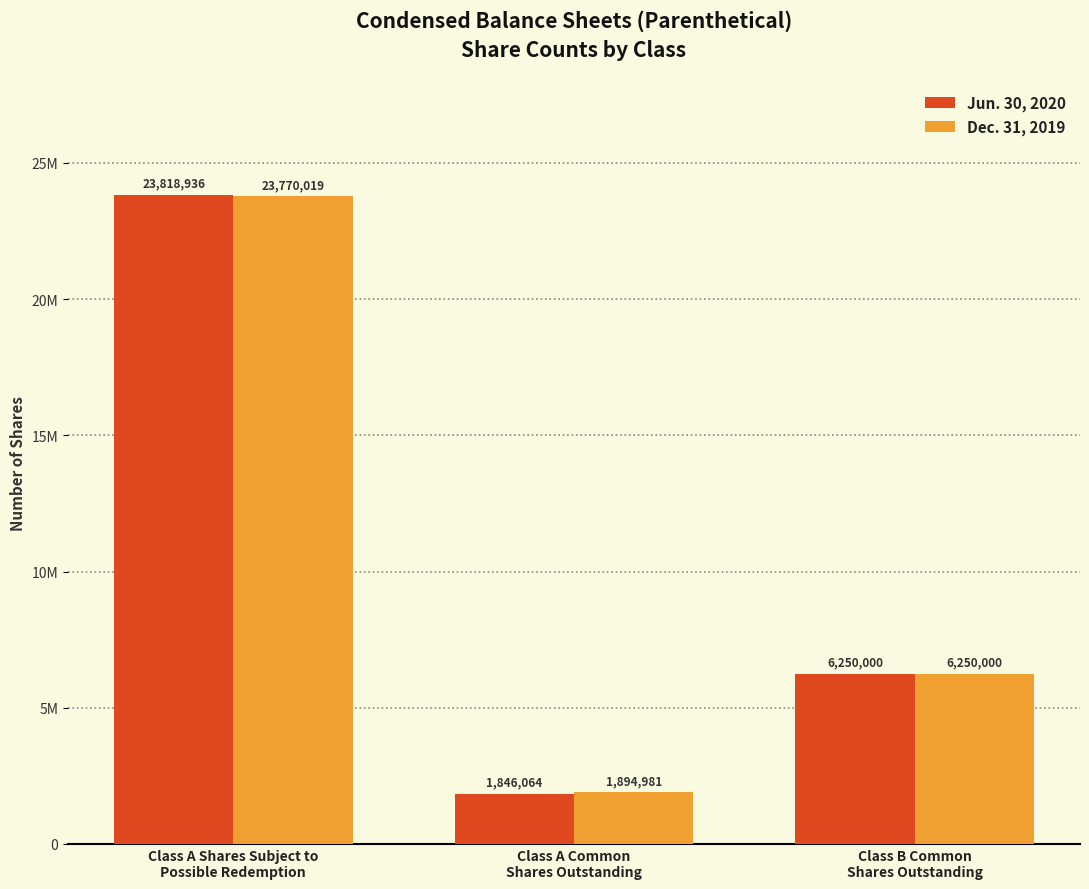

What are all the series names shown in the legend?

Jun. 30, 2020, Dec. 31, 2019